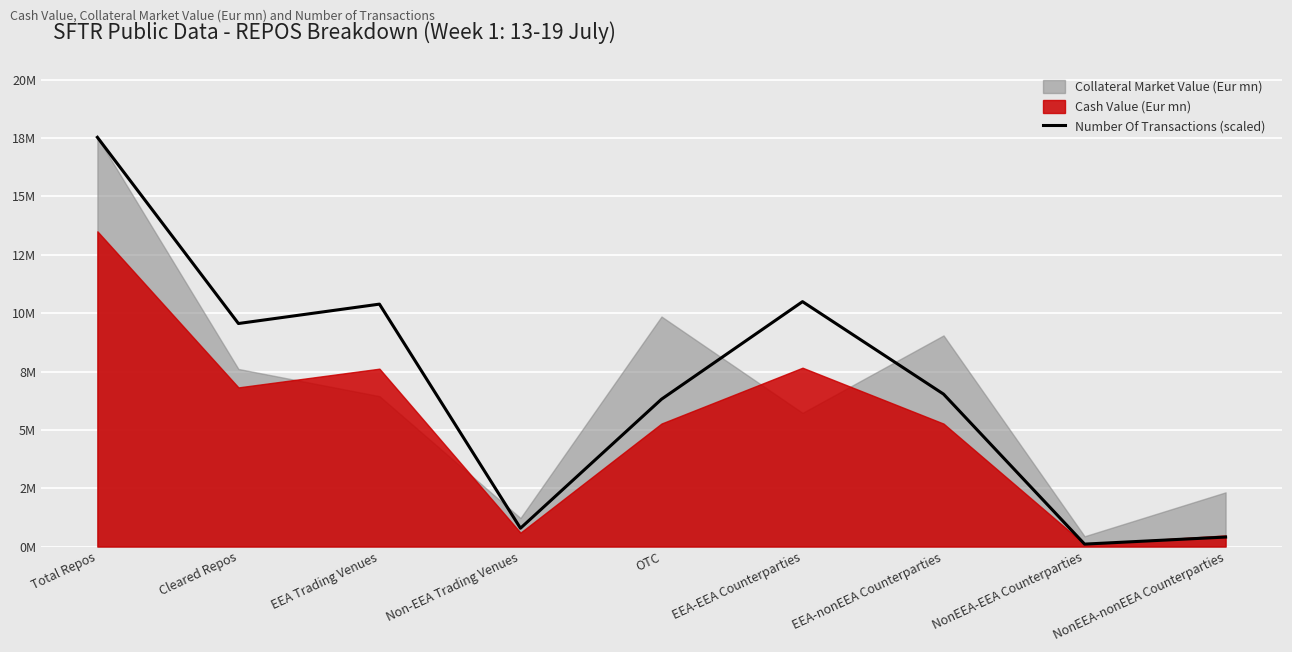

Approximately how many times larger is the value at EEA-EEA Counterparties compared to NonEEA-nonEEA Counterparties?

25.8